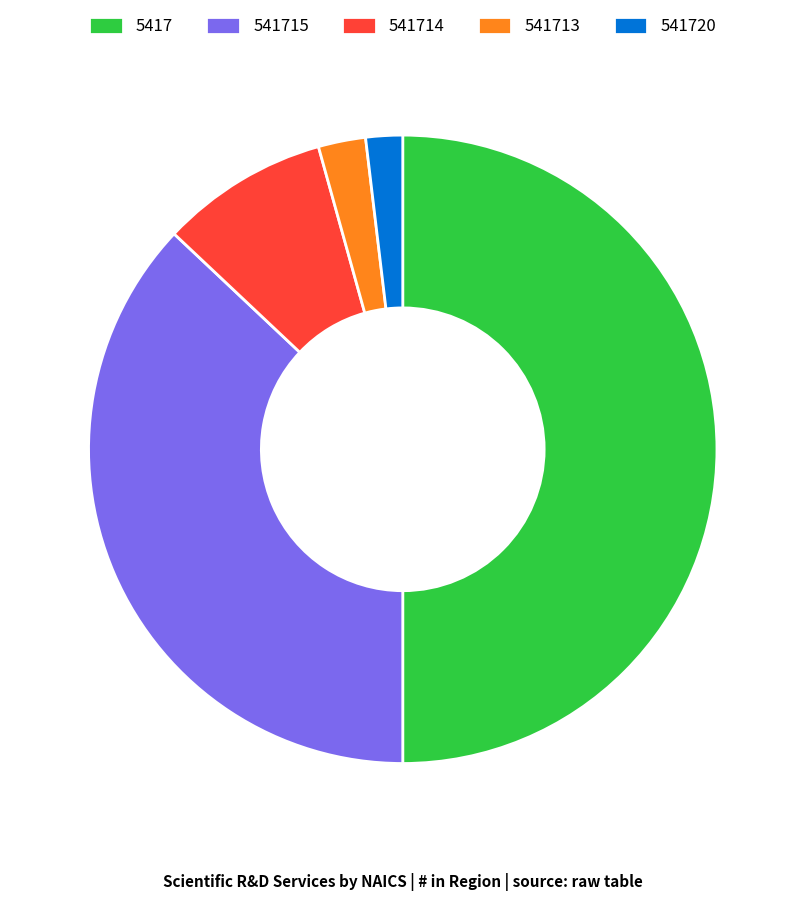

Combined, do 541713 and 541715 account for over 50%?

No